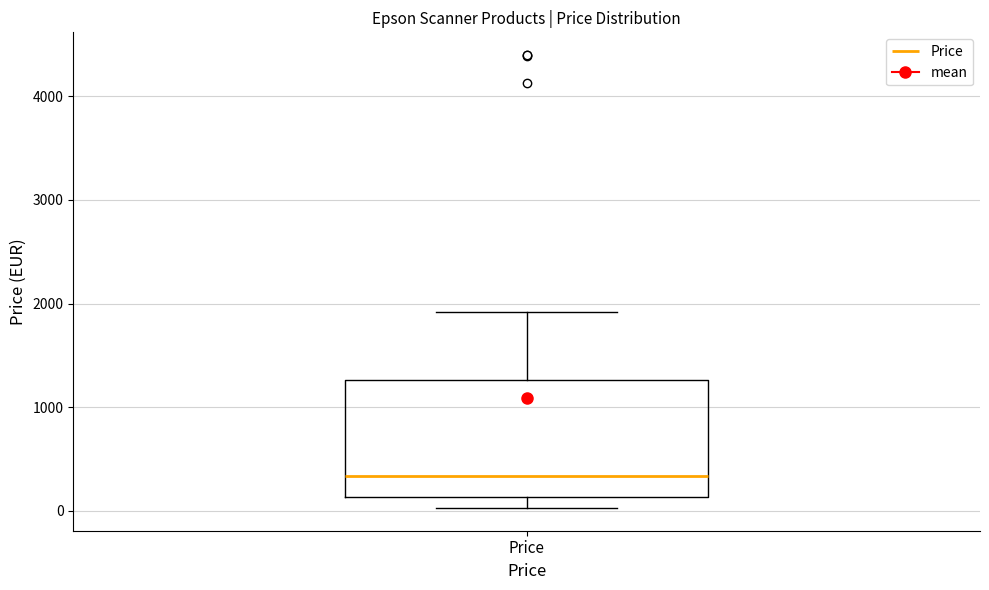

Transcribe this box plot: give where the median line is, the range the box spans, and where the two whiskers end, as read against the y-axis. The values are not printed on the chart, so give them approximately, as read against the axis.

median 300, box 100 to 1300, whiskers 0 to 1900